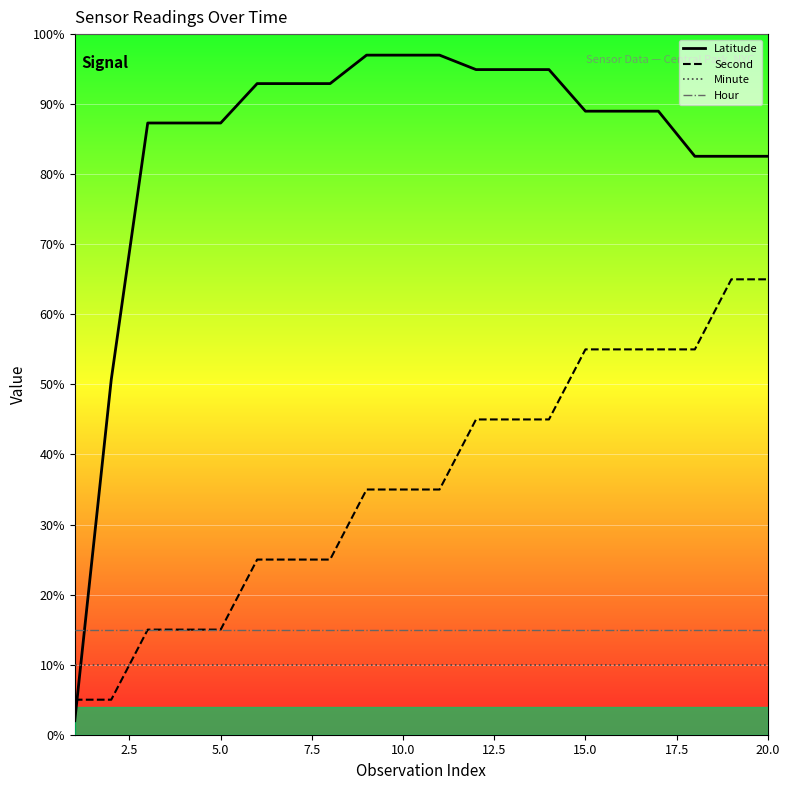

Which series has the largest range (max minus min)?

Latitude